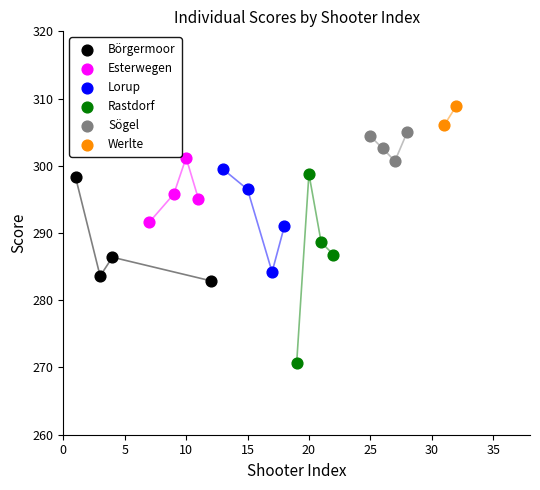

Which series contains the highest Y value?

Werlte